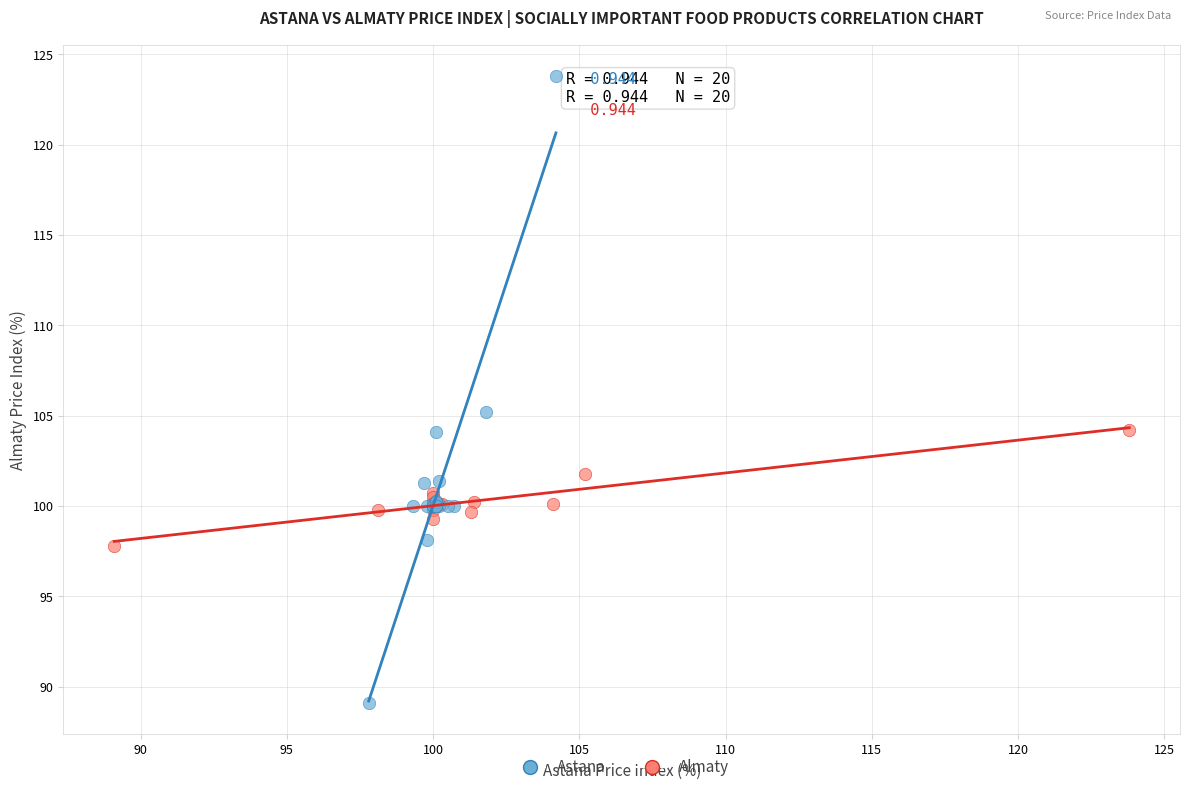

Which series has the widest spread of Y values?

Astana